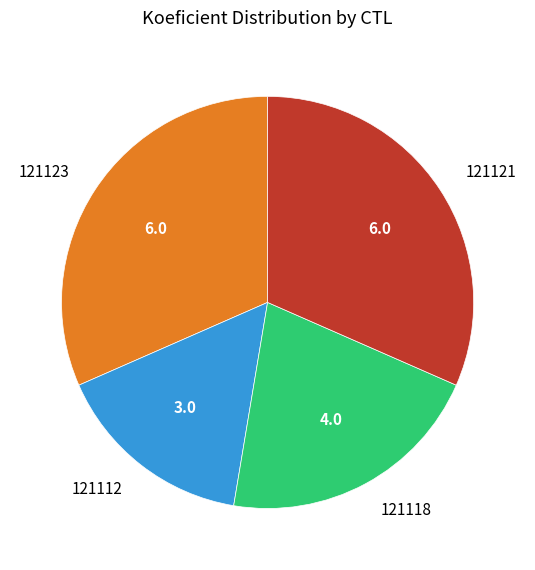

What is the smallest slice in the pie chart?

121112